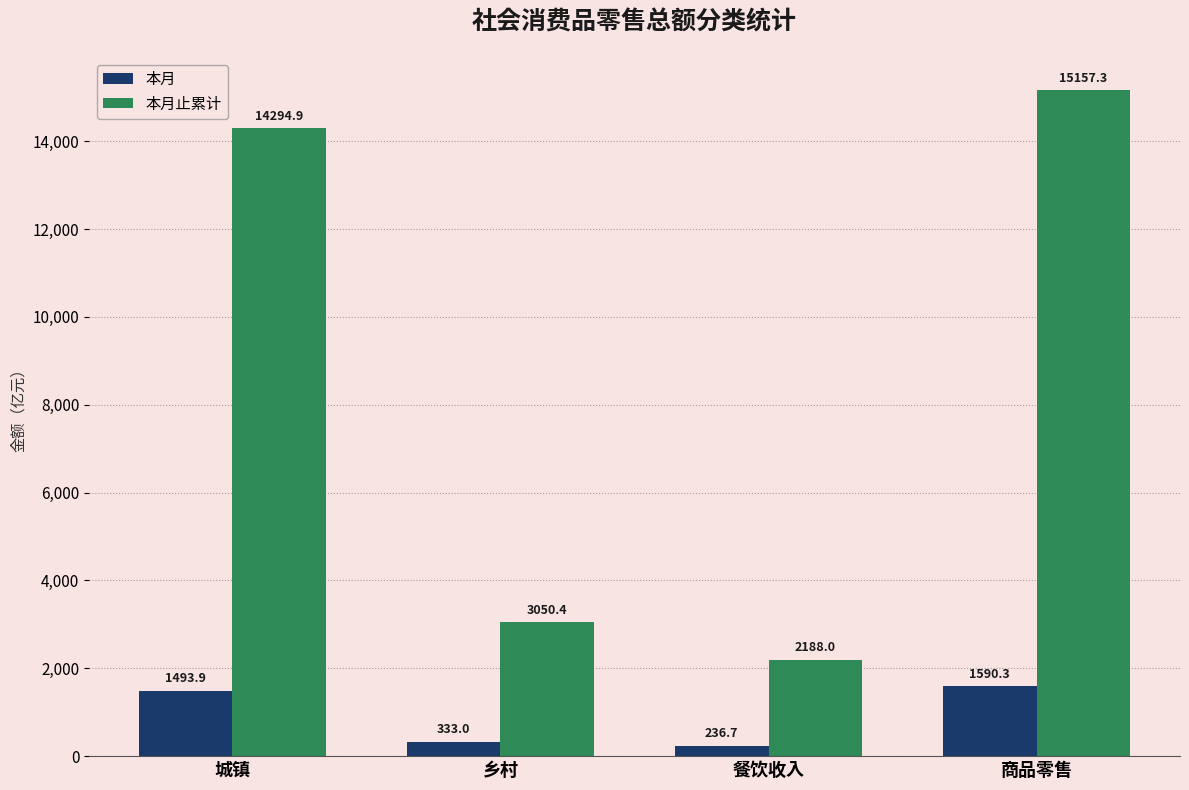

Reading left to right, transcribe all the data shown in this chart.

本月: 城镇=1493.9	乡村=333.0	餐饮收入=236.7	商品零售=1590.3
本月止累计: 城镇=14294.9	乡村=3050.4	餐饮收入=2188.0	商品零售=15157.3